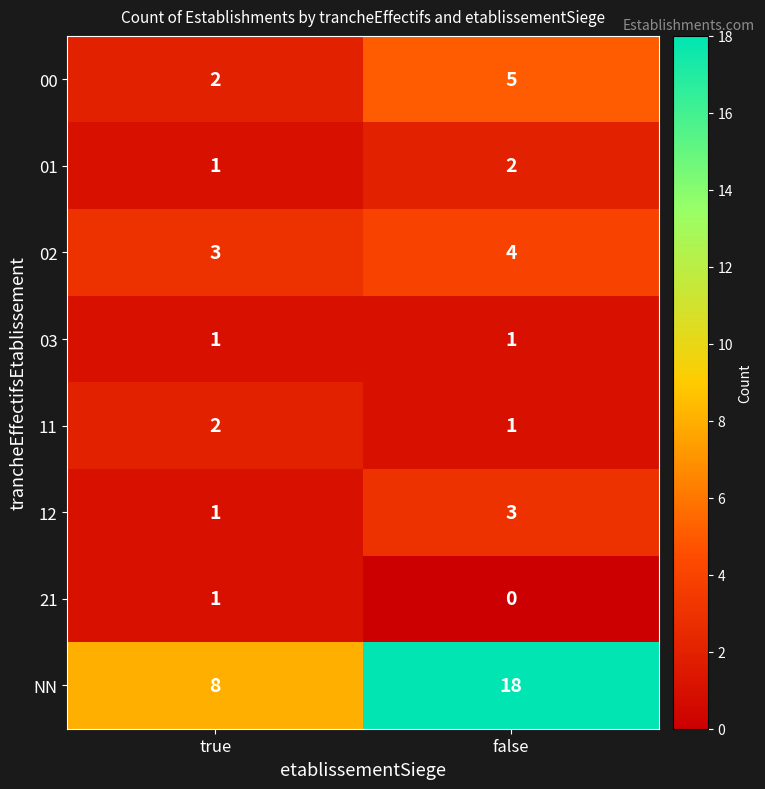

Reading left to right, extract all data points from this chart.

00: true=2	false=5
01: true=1	false=2
02: true=3	false=4
03: true=1	false=1
11: true=2	false=1
12: true=1	false=3
21: true=1	false=0
NN: true=8	false=18